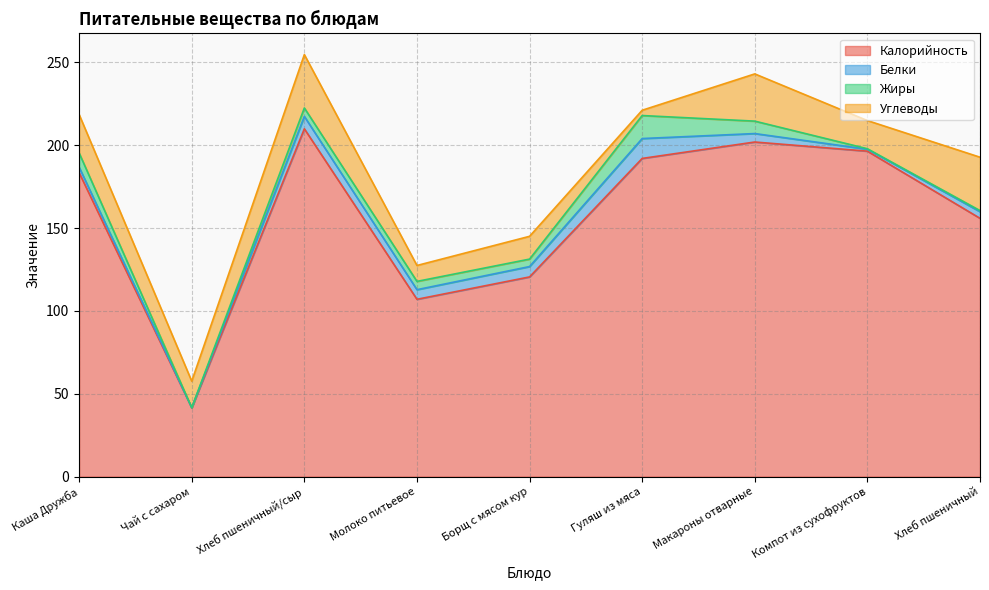

What is the difference between the second highest and second lowest values in the Жиры series?

8.3